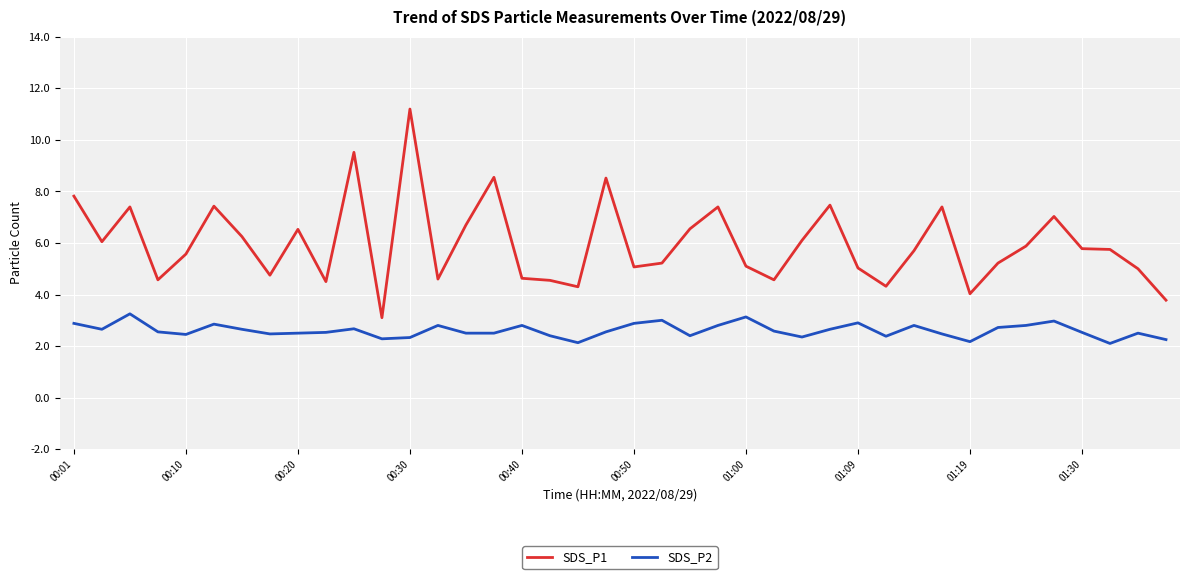

Which series has the largest total across all categories?

SDS_P1